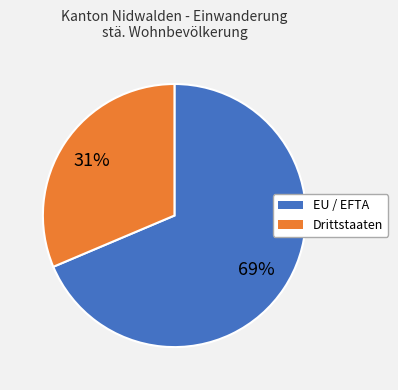

Which category has the biggest portion of the pie?

EU / EFTA